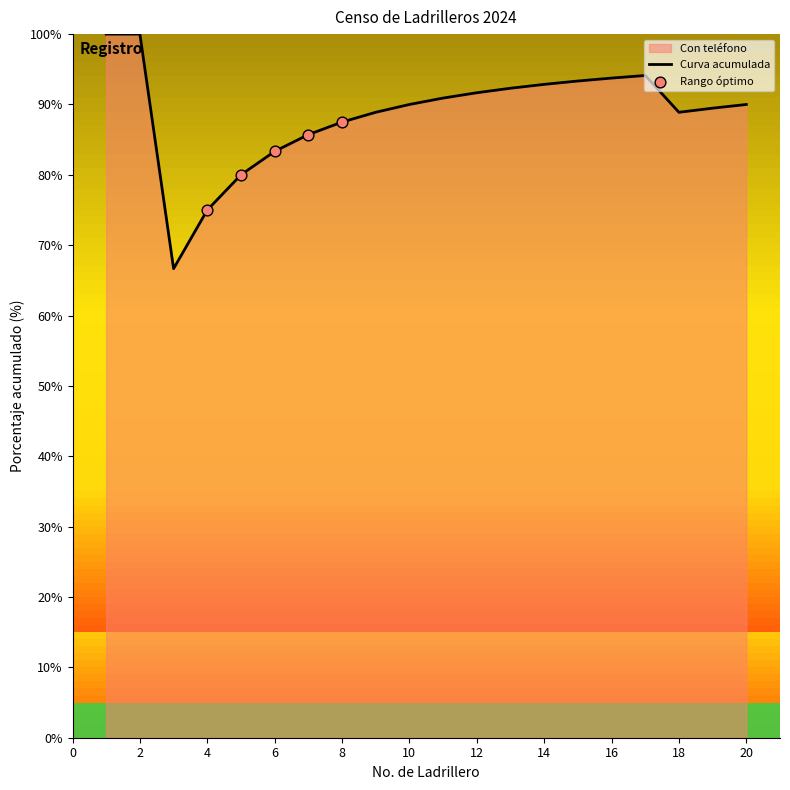

What is the change in value from 14 to 18?

-4.0